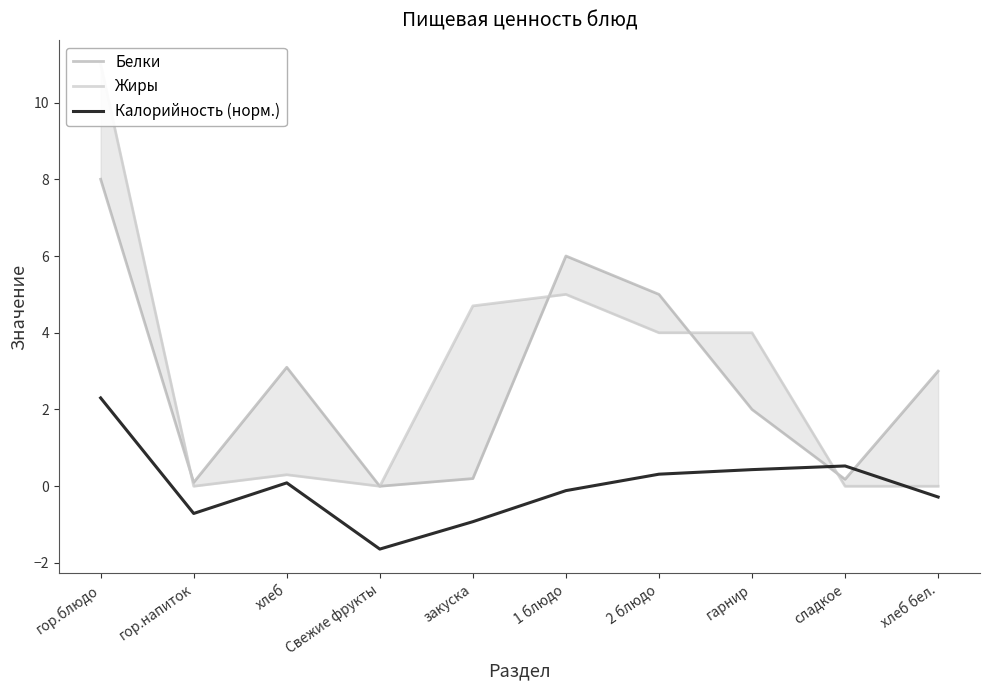

Is this an area chart (filled region under the line)?

No